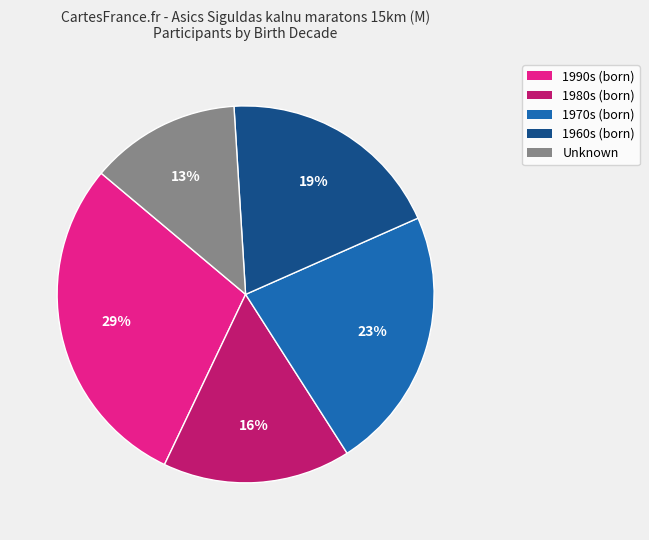

To the nearest percent, what is the average slice percentage?

20%